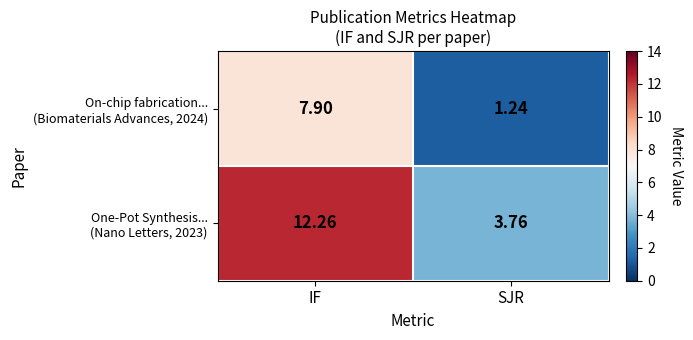

Which label corresponds to the largest value in the chart?

IF